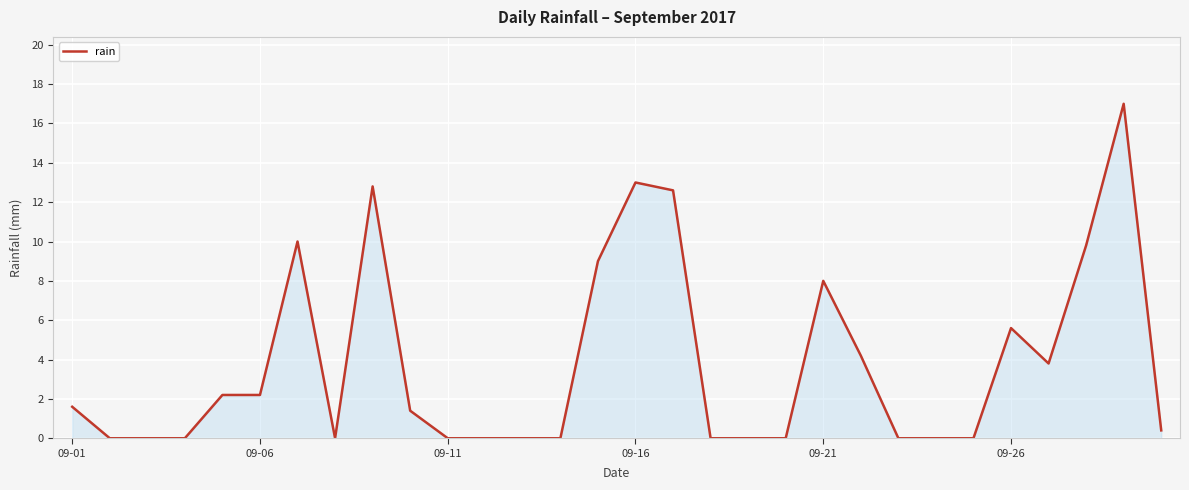

What is the maximum value shown in the chart?

17.0